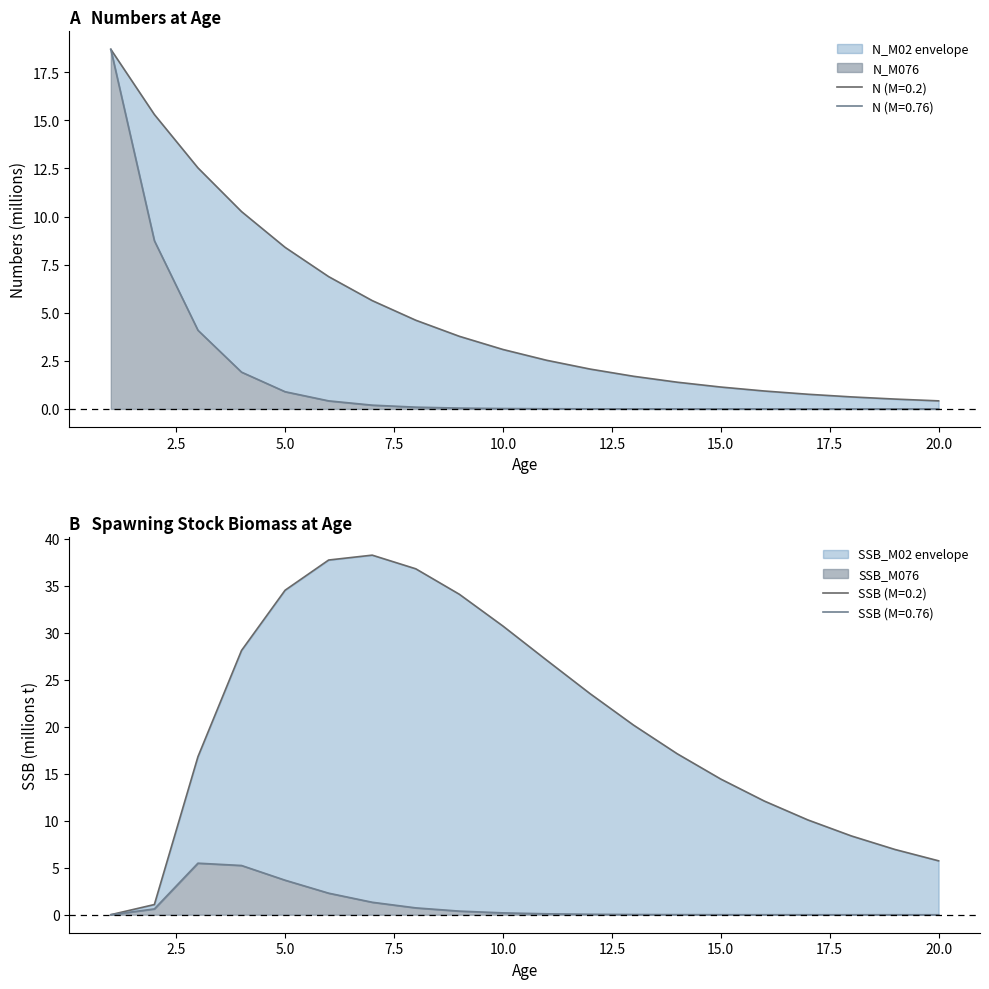

True or false: N_M02 has more than 2 points higher than both neighbors.

False